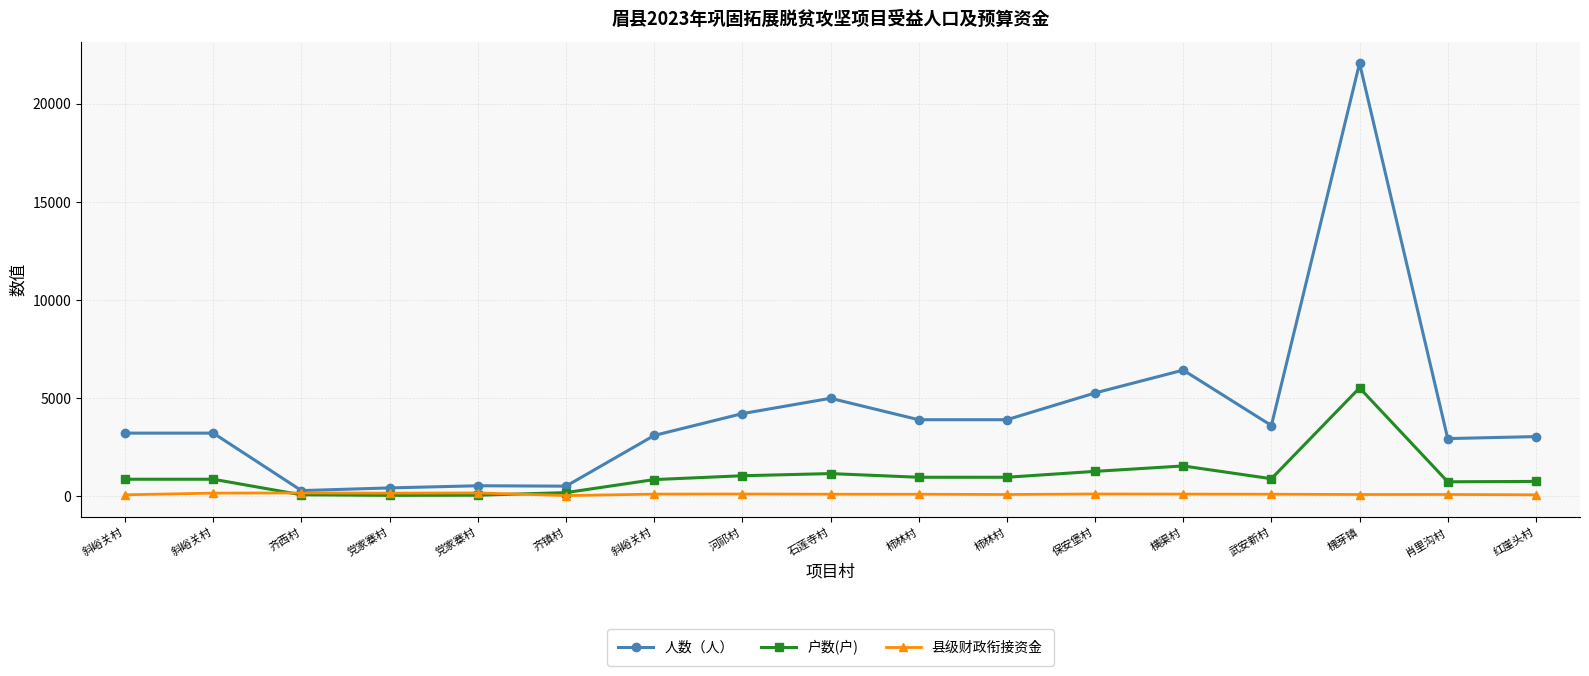

At which label does 户数(户) reach its minimum?

党家寨村